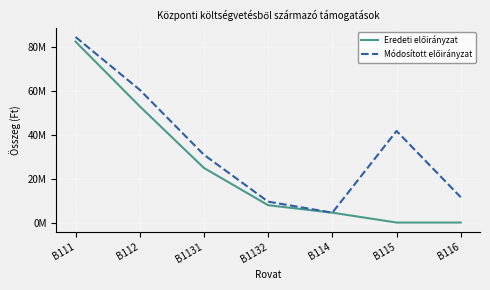

At B116, list the series in order from largest to smallest.

Módosított előirányzat, Eredeti előirányzat